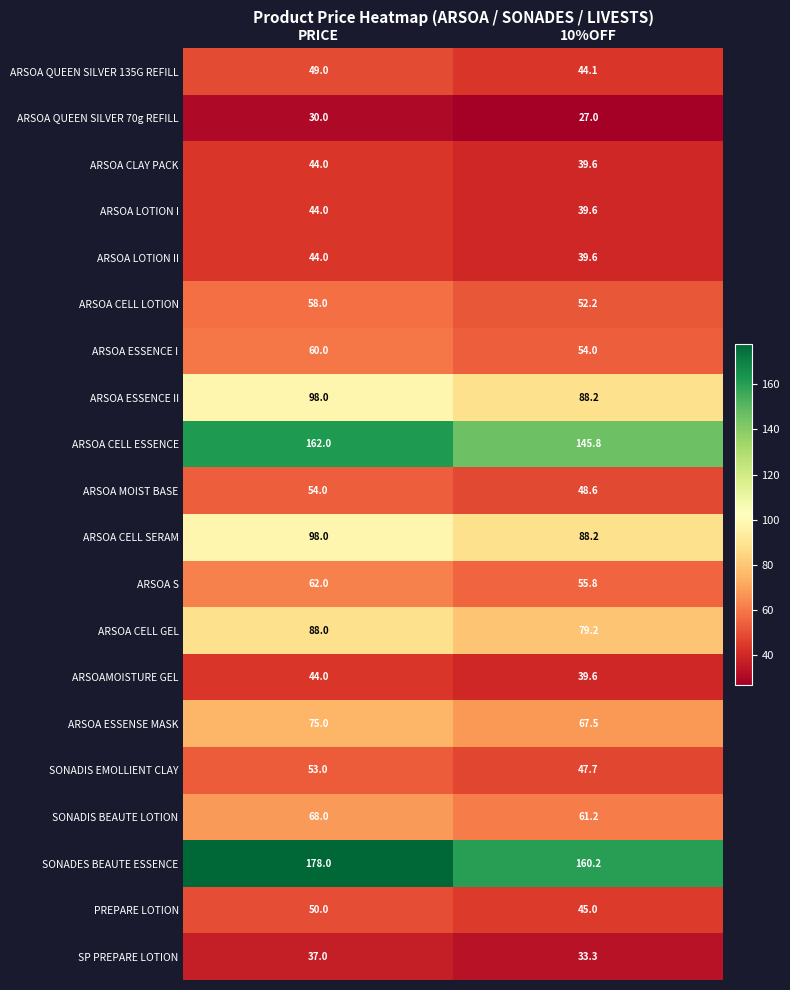

What is the spread (max minus min) of values at PRICE?

148.0